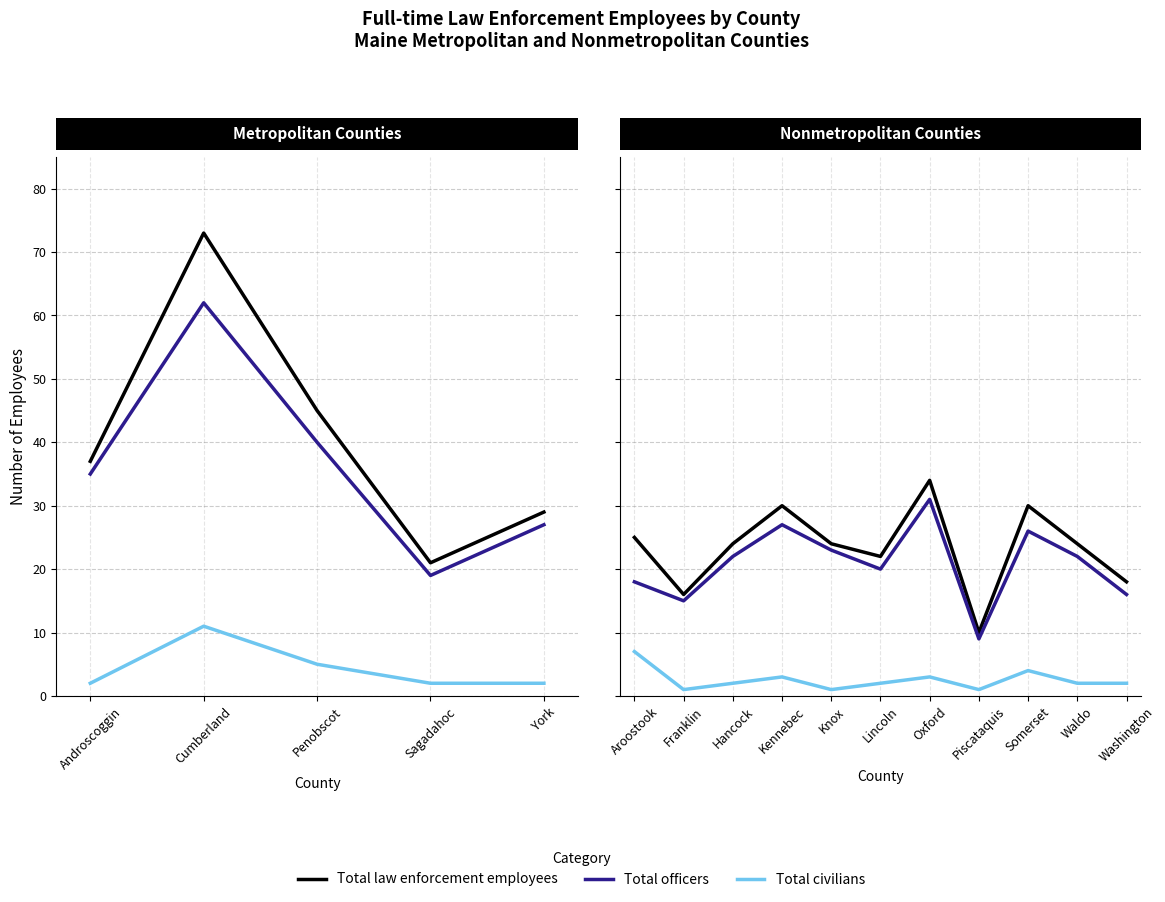

Count the number of data series in this chart.

3